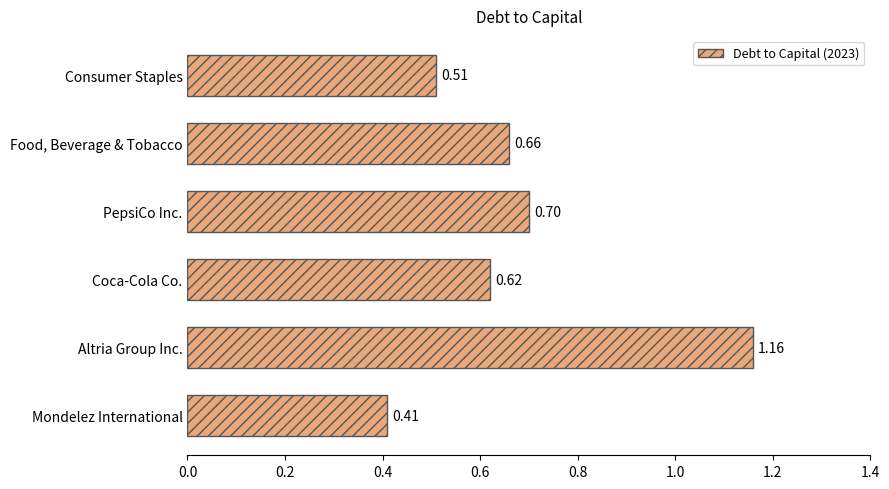

What is the sum of all values?

4.1